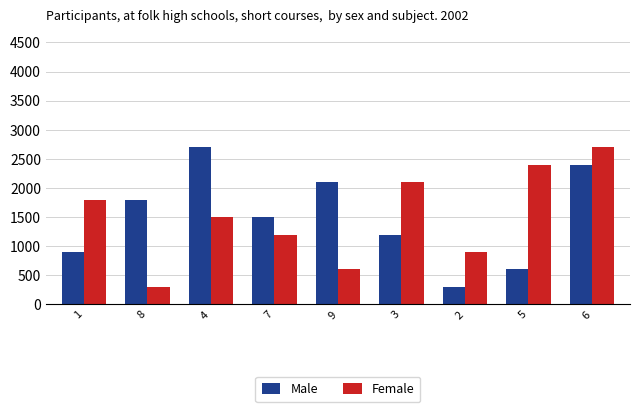

Reading left to right, extract all data points from this chart.

Male: 900	1800	2700	1500	2100	1200	300	600	2400
Female: 1800	300	1500	1200	600	2100	900	2400	2700